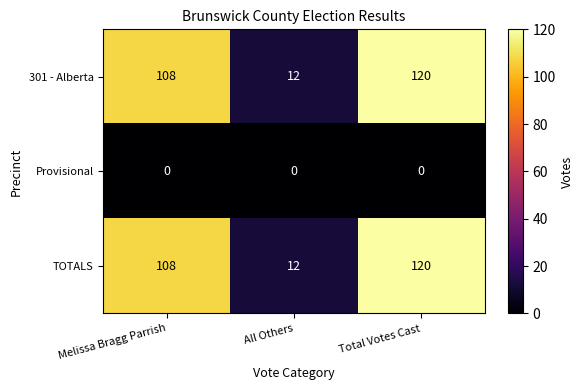

Reading left to right, extract all data points from this chart.

301 - Alberta: Melissa Bragg Parrish=108	All Others=12	Total Votes Cast=120
Provisional: Melissa Bragg Parrish=0	All Others=0	Total Votes Cast=0
TOTALS: Melissa Bragg Parrish=108	All Others=12	Total Votes Cast=120